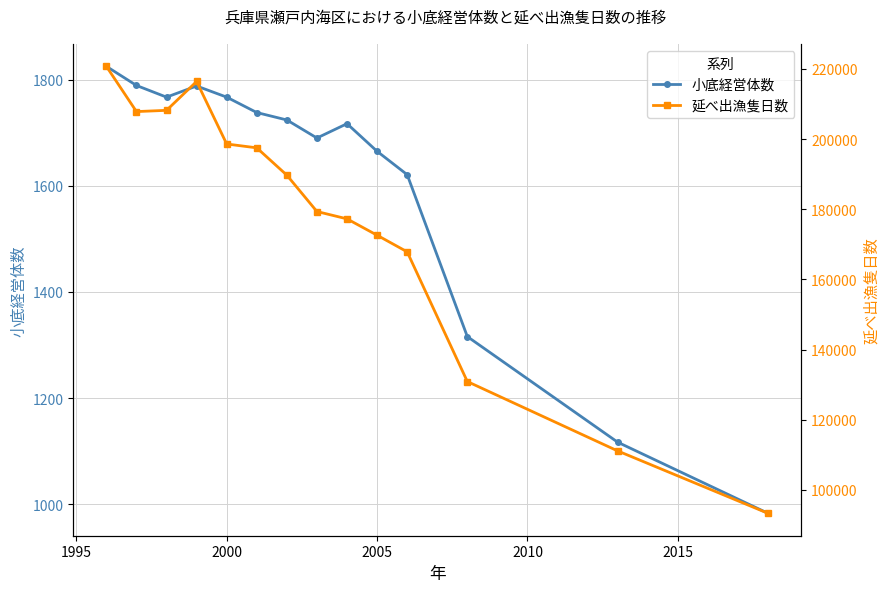

What are all the series names shown in the legend?

小底経営体数, 延べ出漁隻日数